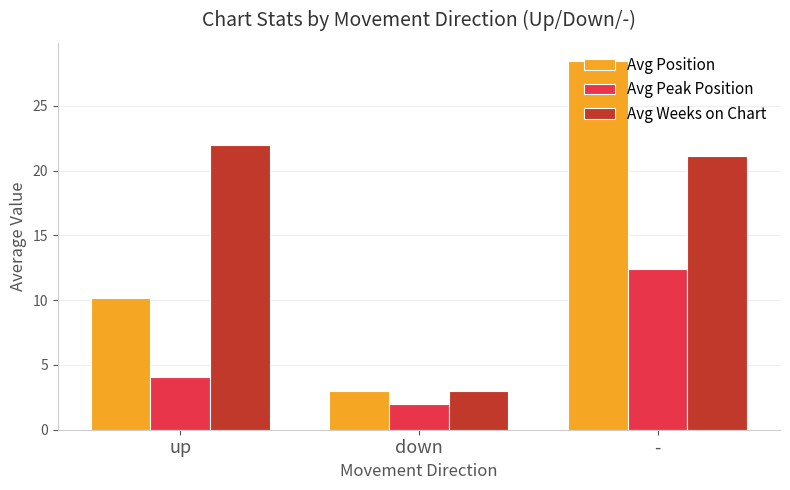

How many data points in Avg Position are less than 10?

1